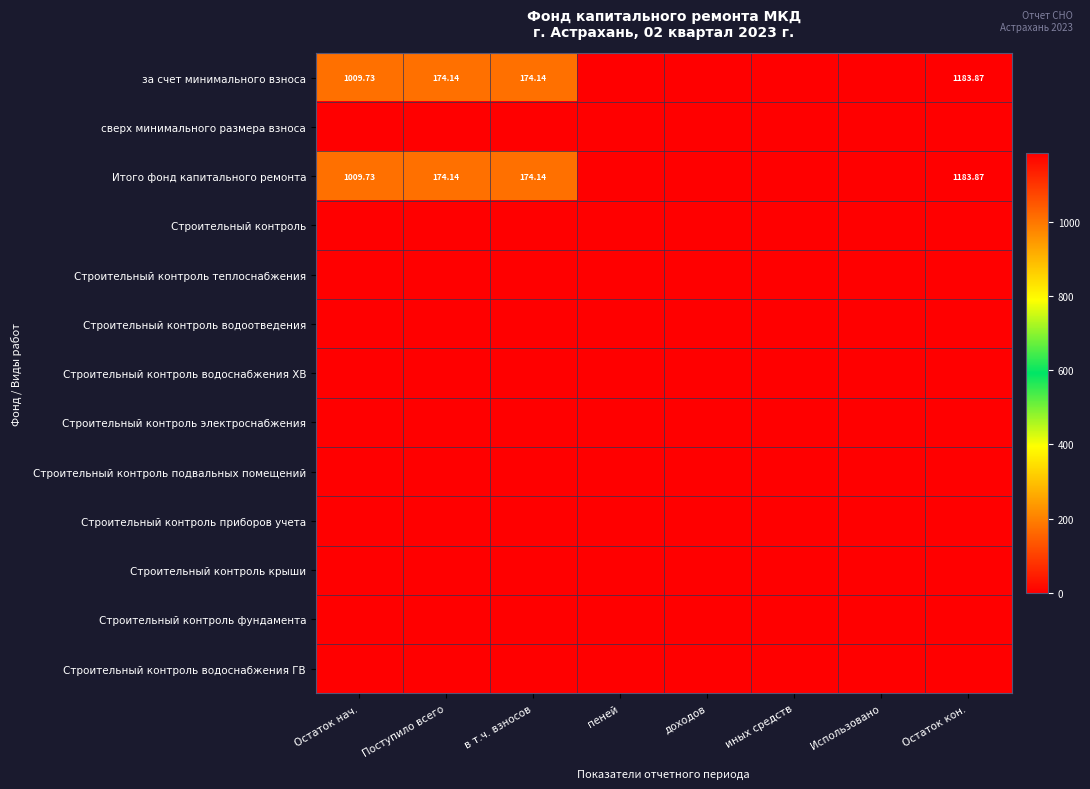

What is the difference between the highest and lowest values at в т.ч. взносов?

174.1